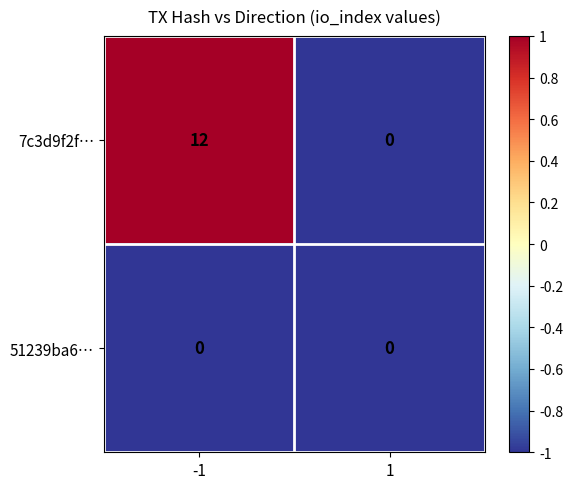

The 7c3d9f2f… series shows 12 at -1. True or false?

True